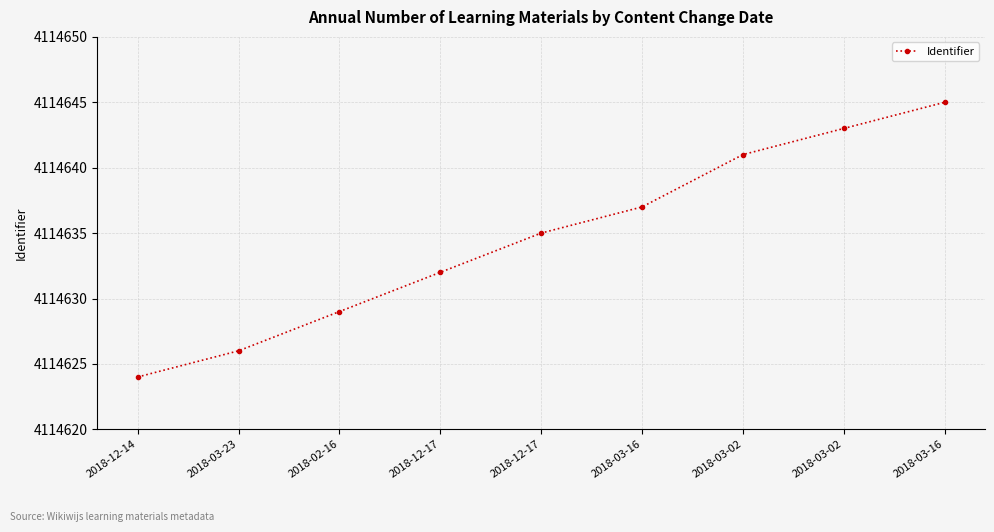

Is it true that the value at 2018-03-16 is 6581411?

False